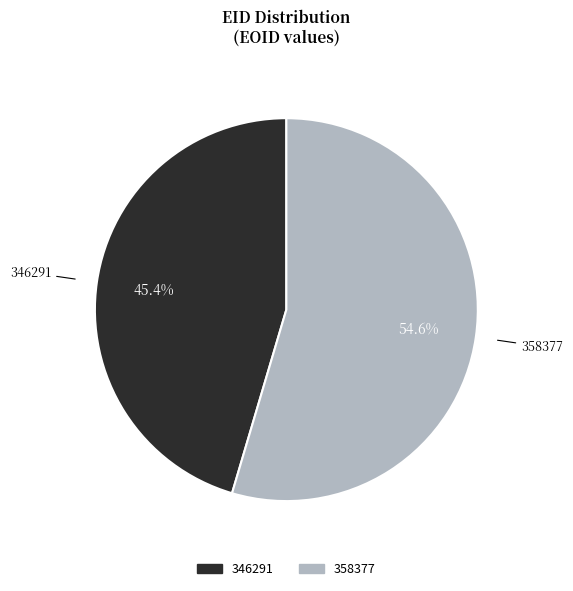

Rank the categories by value from lowest to highest.

346291, 358377